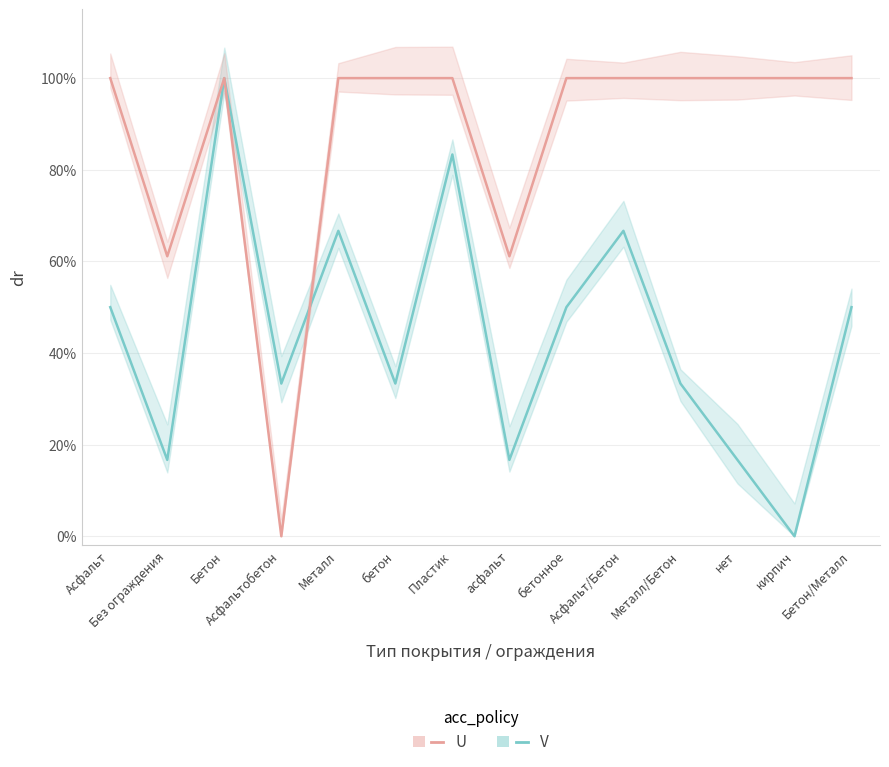

How many times do Ёмкость контейнера (несортир.) and Количество контейнеров (несортир.) cross each other?

1